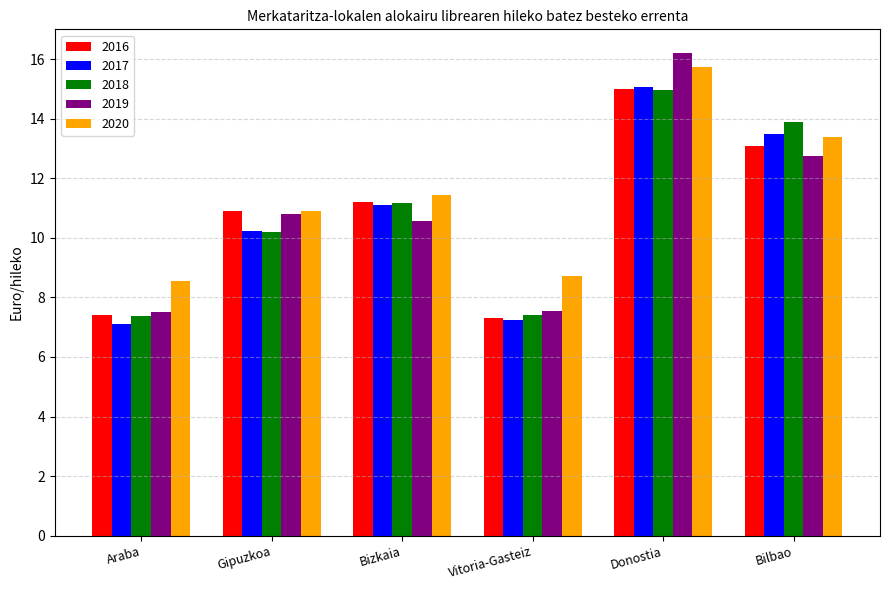

At how many categories does at least one series exceed 13?

2